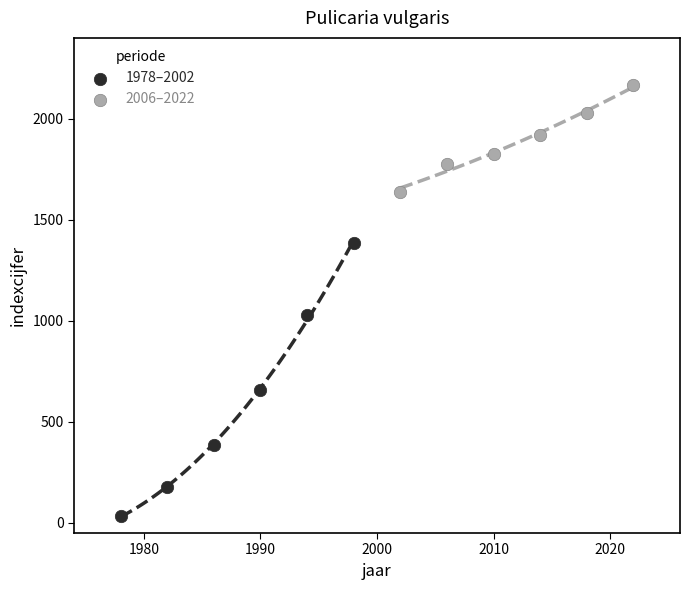

Which series contains the highest Y value?

2006–2022